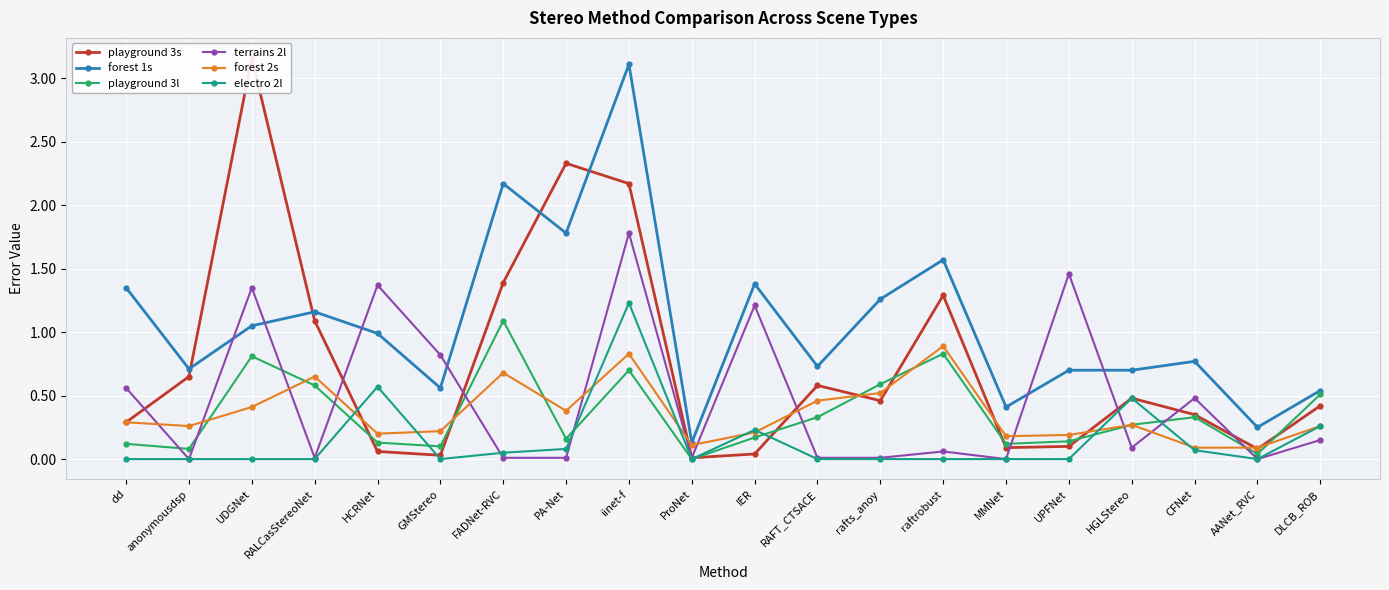

What are all the series names shown in the legend?

playground 3s, forest 1s, playground 3l, terrains 2l, forest 2s, electro 2l